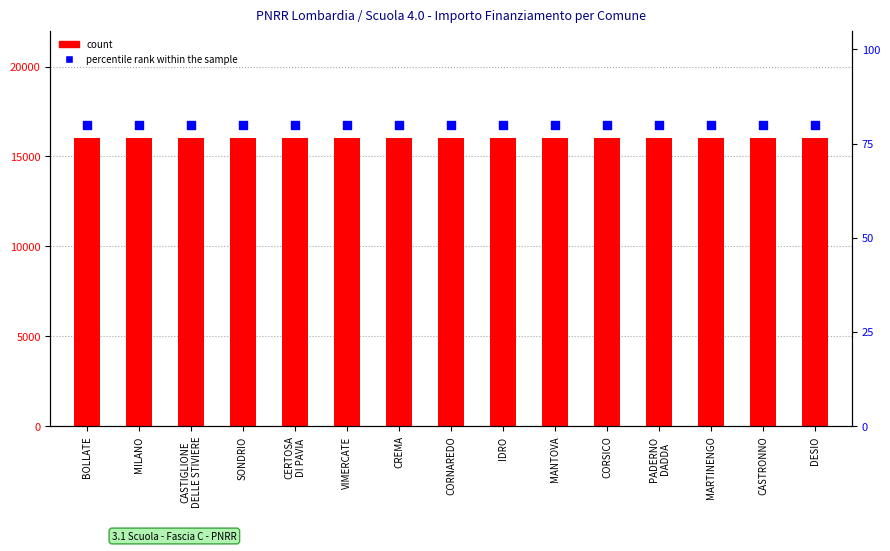

Which series has the widest spread of Y values?

count